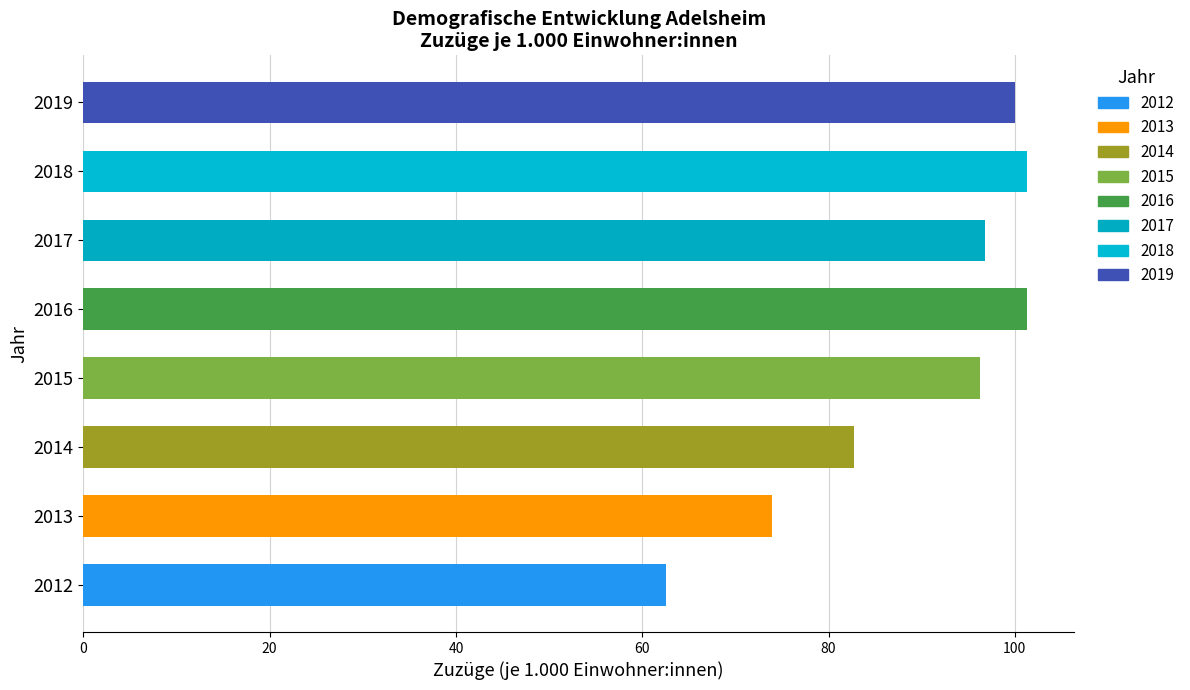

The chart shows a value of 101.3 at 2018. True or false?

True